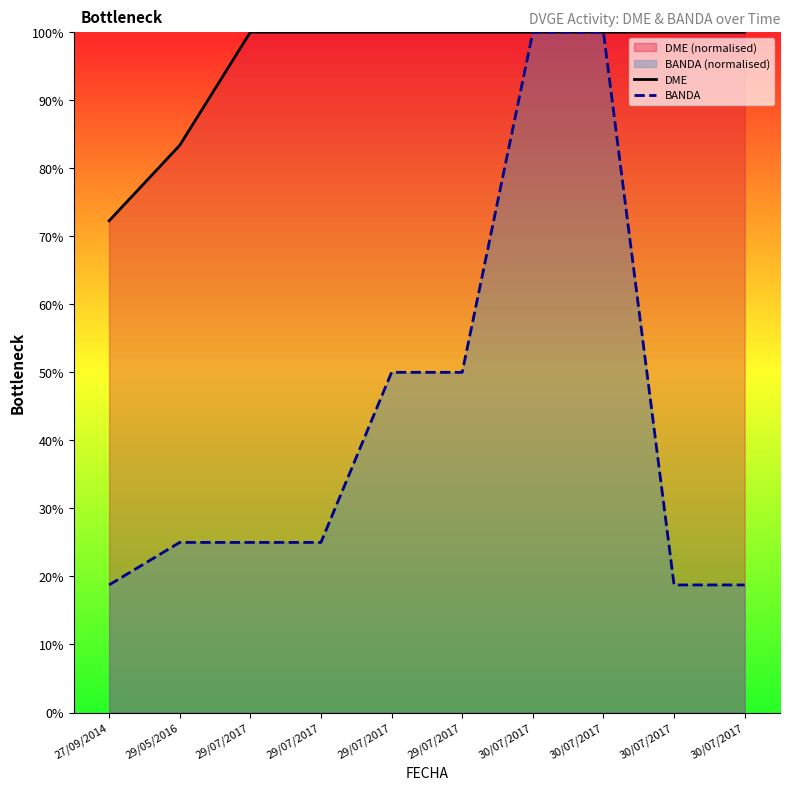

What is the smallest value displayed?

18.8